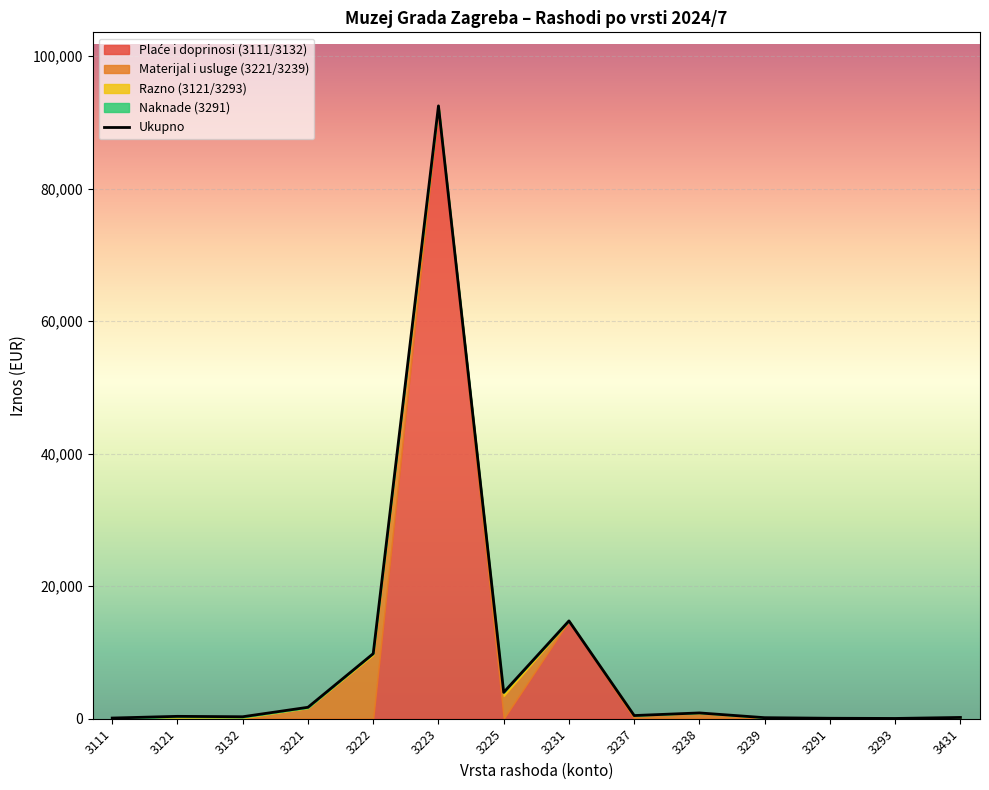

Reading left to right, extract all data points from this chart.

103.7	360.1	298.9	1727.7	9821.9	92488.4	3976.8	14764.5	481.1	876.0	157.8	71.7	42.3	192.6